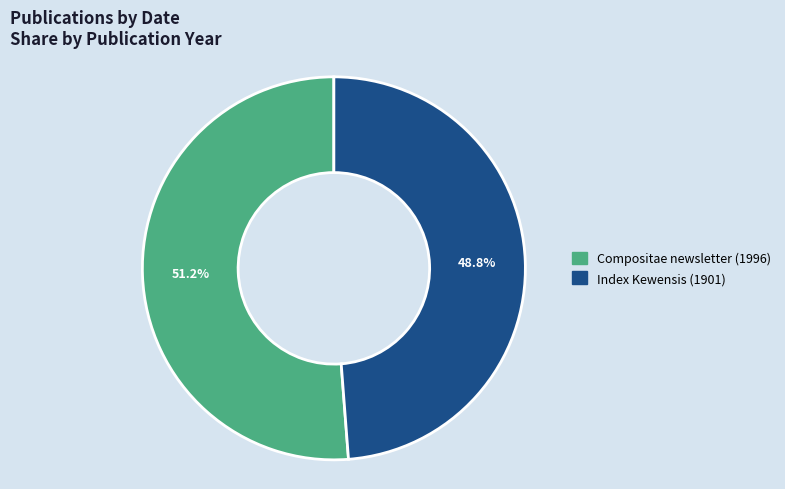

Does Index Kewensis (1901) account for over 50% of the chart?

No